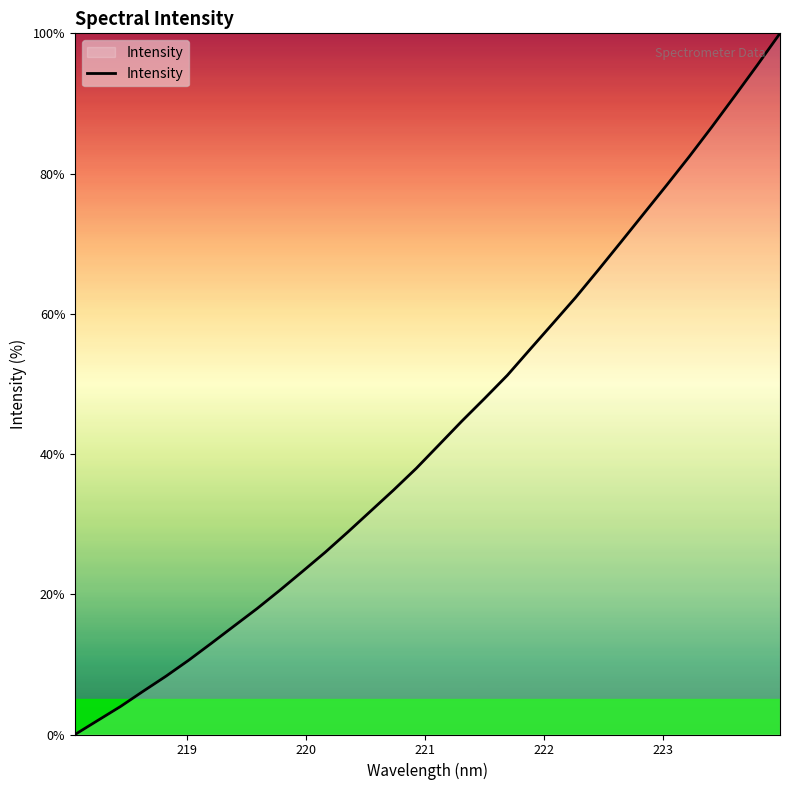

What is the greatest value displayed?

100.0